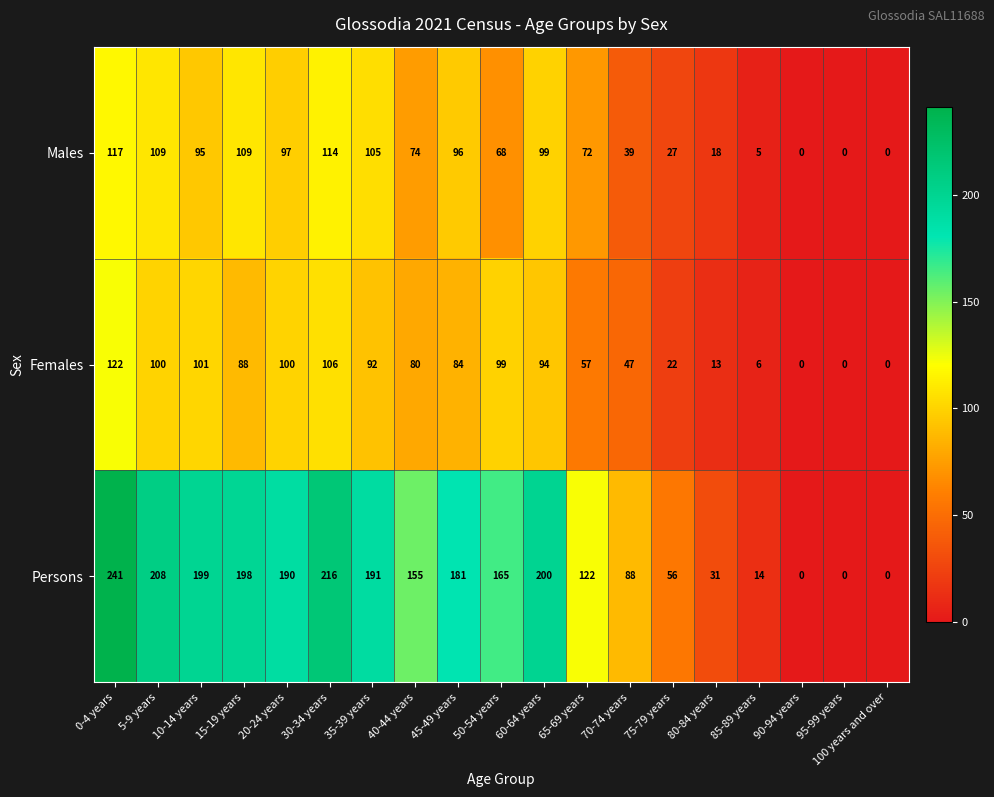

What is the difference between the maximum and minimum values in the Males series?

117